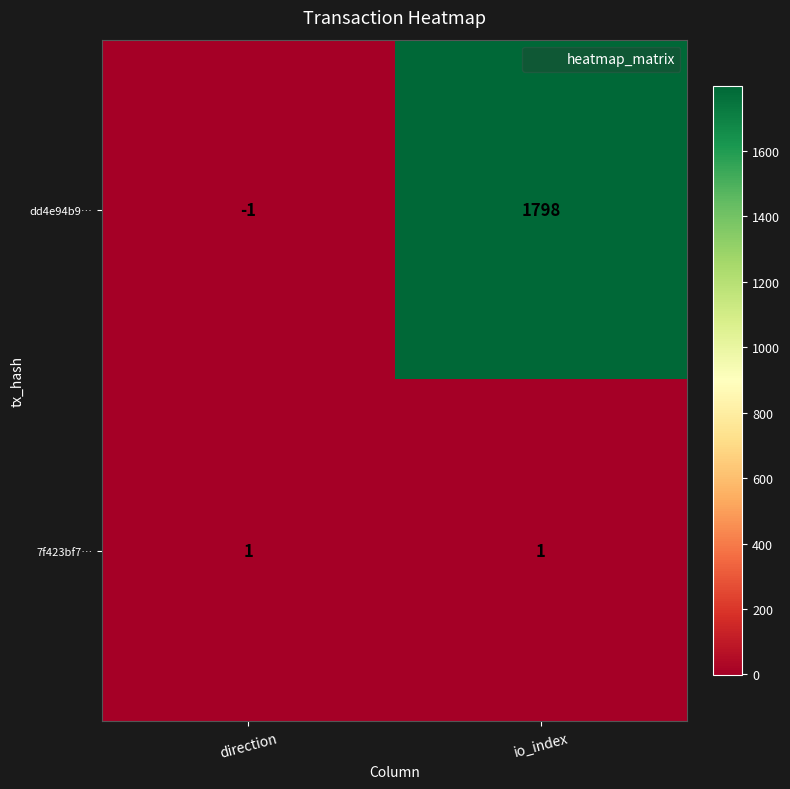

Is the value of dd4e94b9… at io_index greater than the value of 7f423bf7… at io_index?

Yes